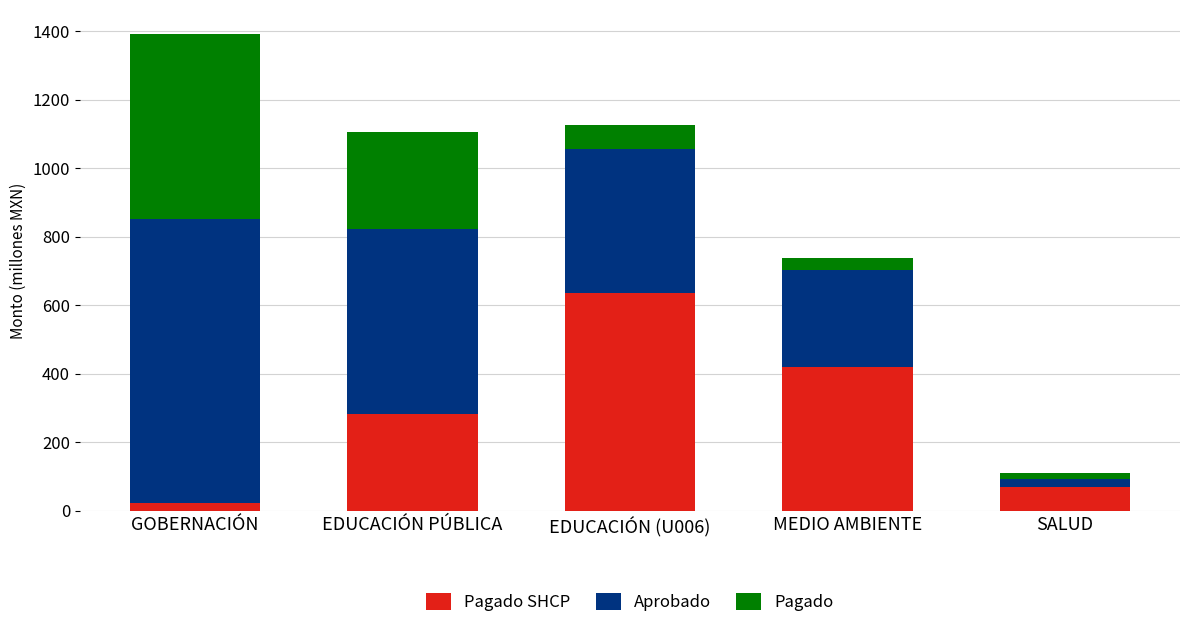

At which category is the sum across all series the highest?

GOBERNACIÓN